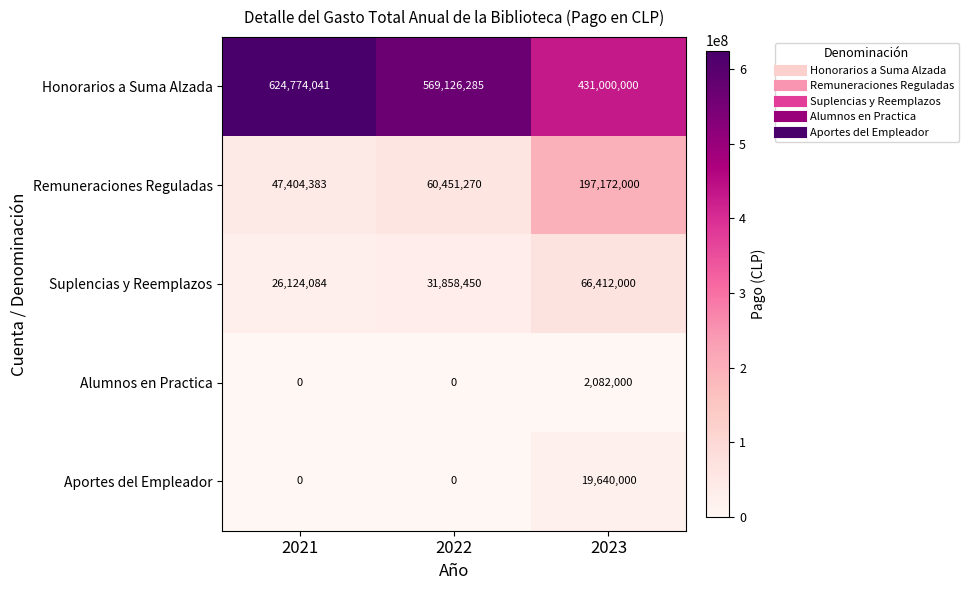

Reading left to right, transcribe all the data shown in this chart.

Honorarios a Suma Alzada: 2021=624774041	2022=569126285	2023=431000000
Remuneraciones Reguladas: 2021=47404383	2022=60451270	2023=197172000
Suplencias y Reemplazos: 2021=26124084	2022=31858450	2023=66412000
Alumnos en Practica: 2021=0	2022=0	2023=2082000
Aportes del Empleador: 2021=0	2022=0	2023=19640000